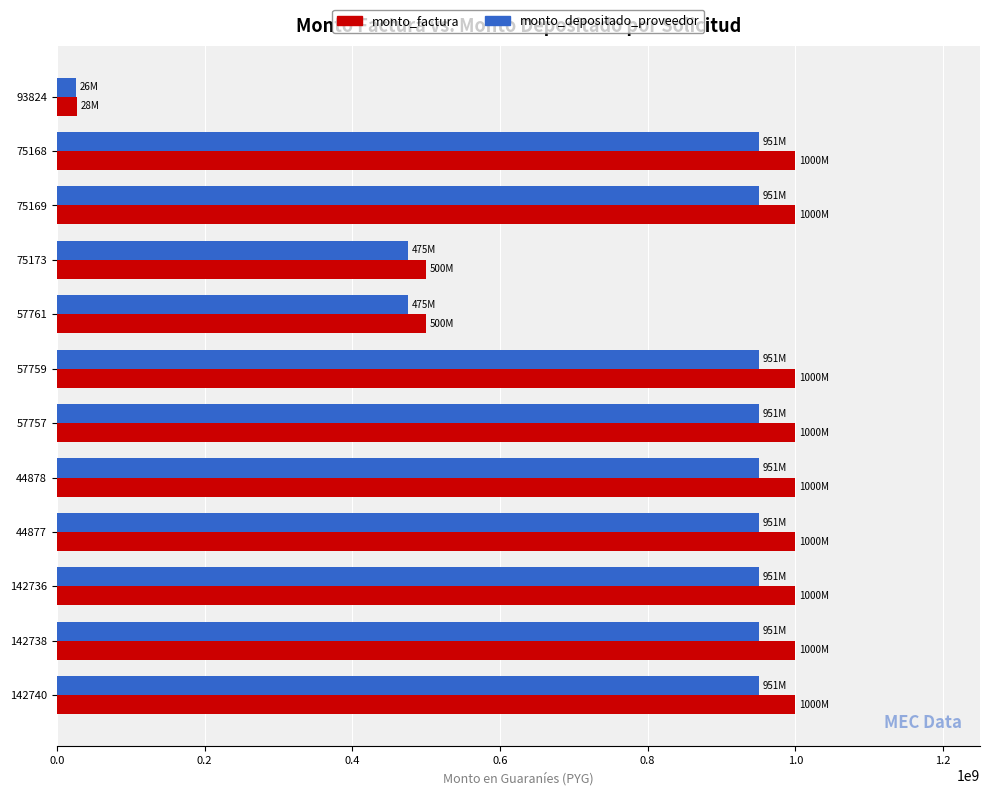

What is the highest value of the monto_depositado_proveedor series?

950981819